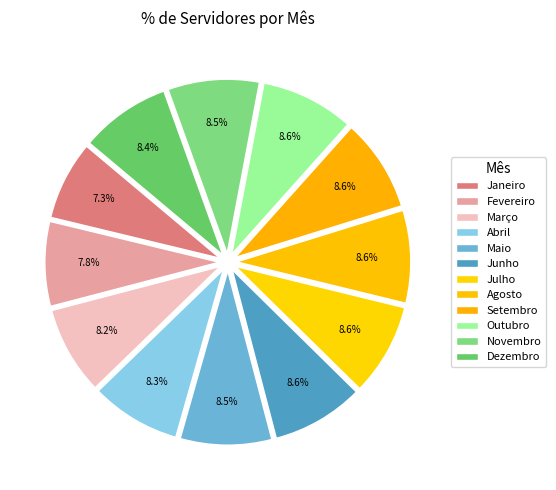

What is the smallest slice in the pie chart?

Janeiro